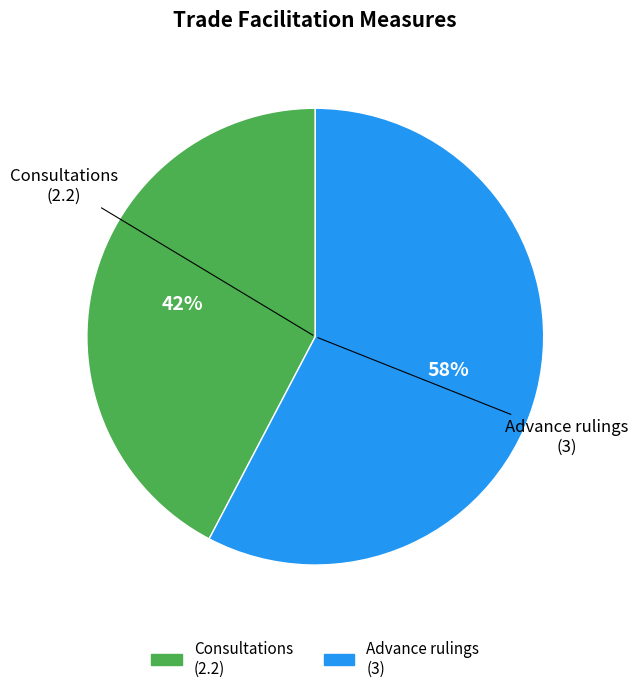

How many slices are in this pie chart?

2